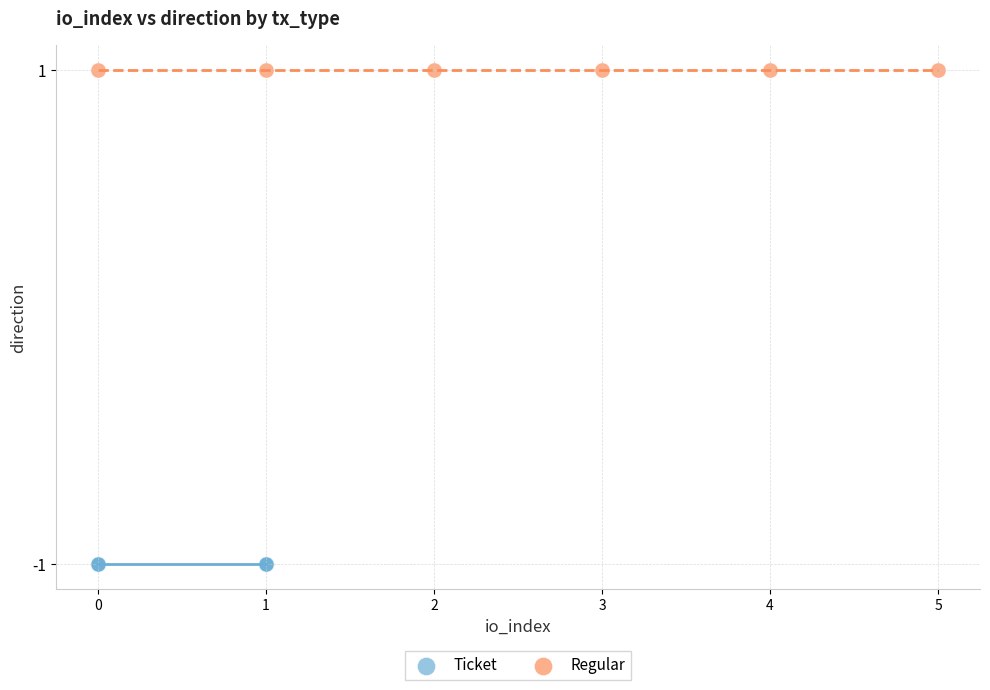

Which series contains the lowest Y value?

Ticket